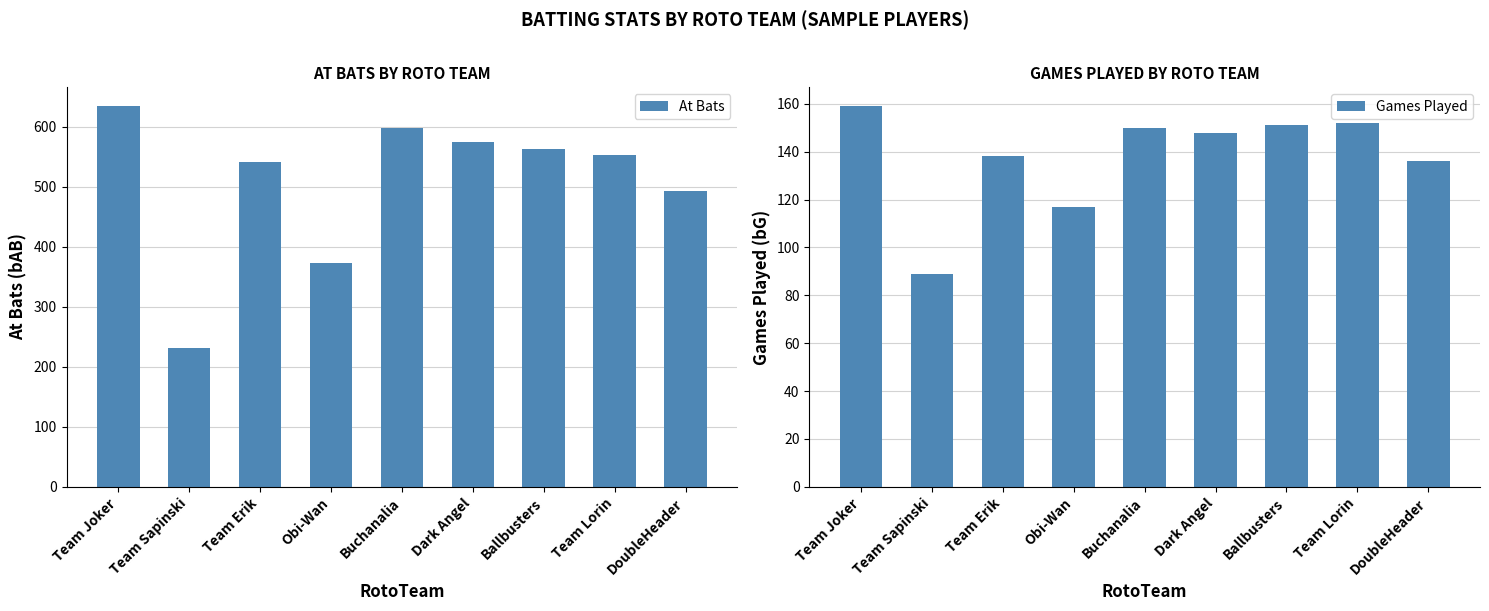

Which series has the largest range (max minus min)?

At Bats